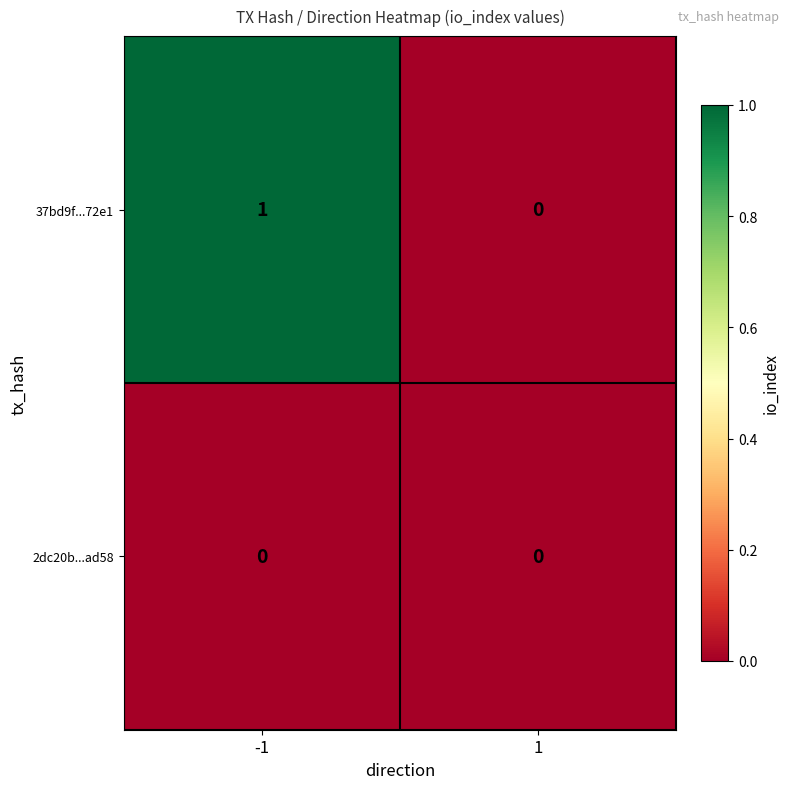

Which series changed the most between -1 and 1?

37bd9f...72e1